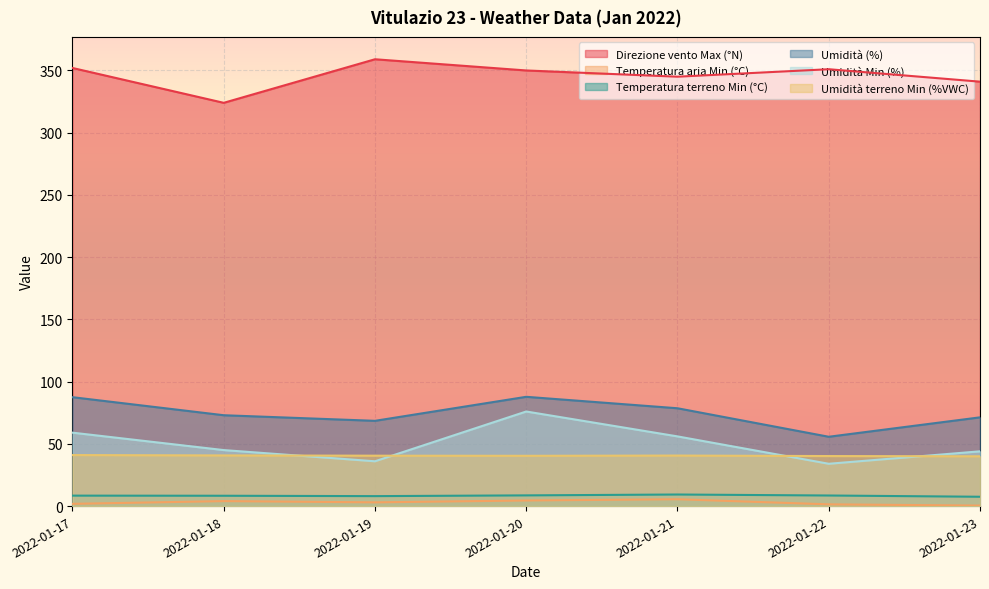

At which category does Direzione vento Max (°N) reach its first local peak?

2022-01-19